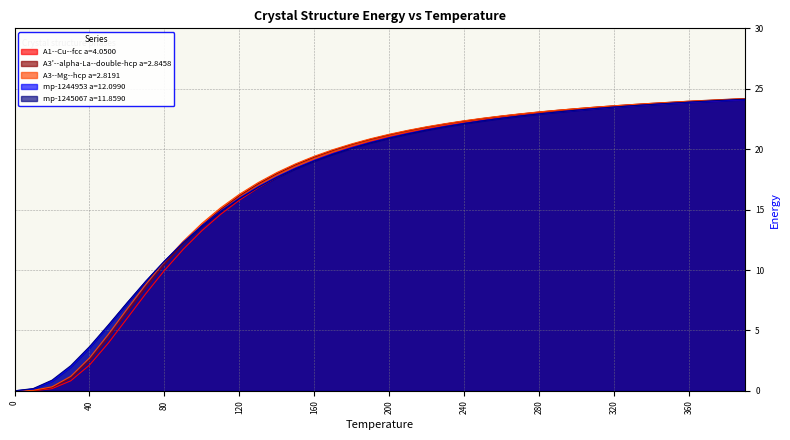

What is the difference between the maximum and minimum values in the mp-1245067 a=11.8590 series?

24.1